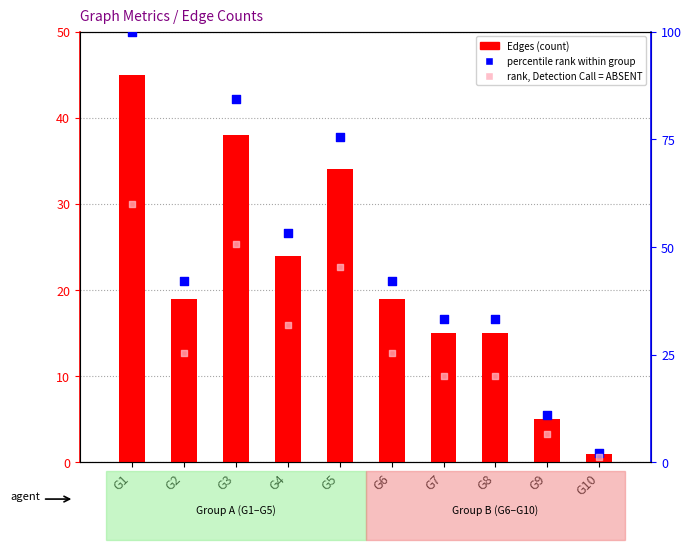

Which series contains the highest Y value?

percentile rank within group